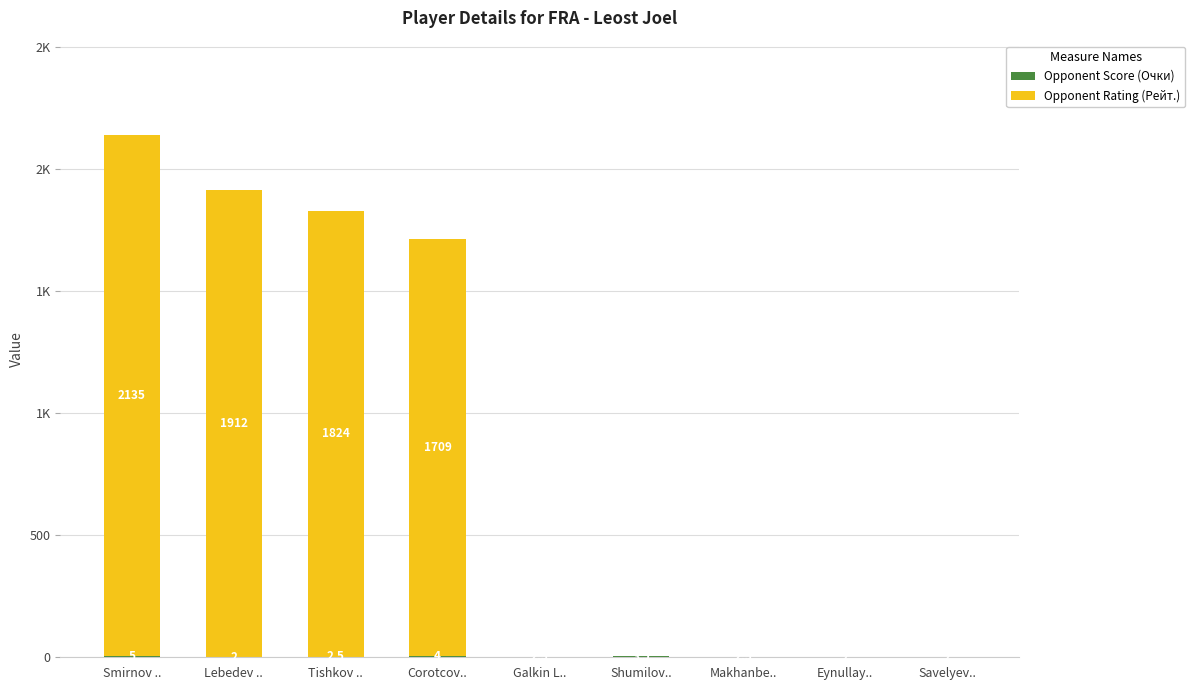

At which label is Opponent Rating (Рейт.) closest to 1067?

Corotcov..